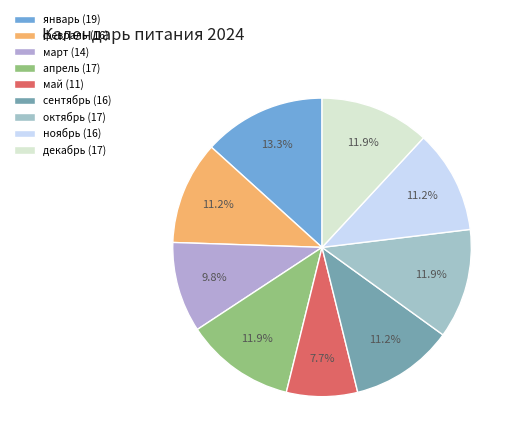

How many slices are in this pie chart?

9